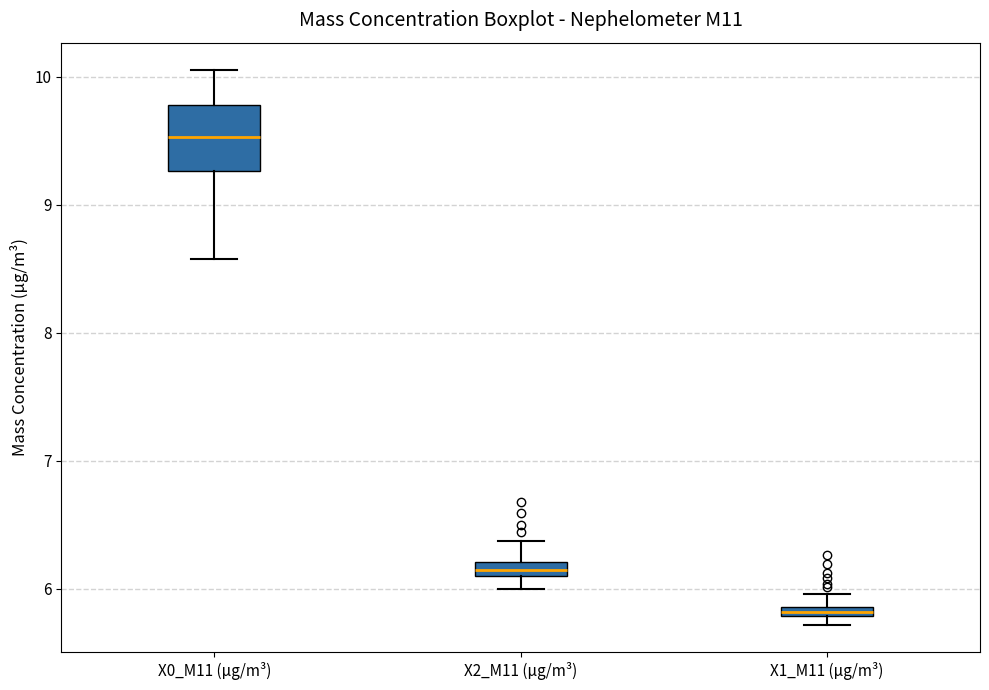

Where is the upper edge of the box for X1_M11 (μg/m³) on the y-axis? The values are not printed on the chart, so give them approximately, as read against the axis.

5.9